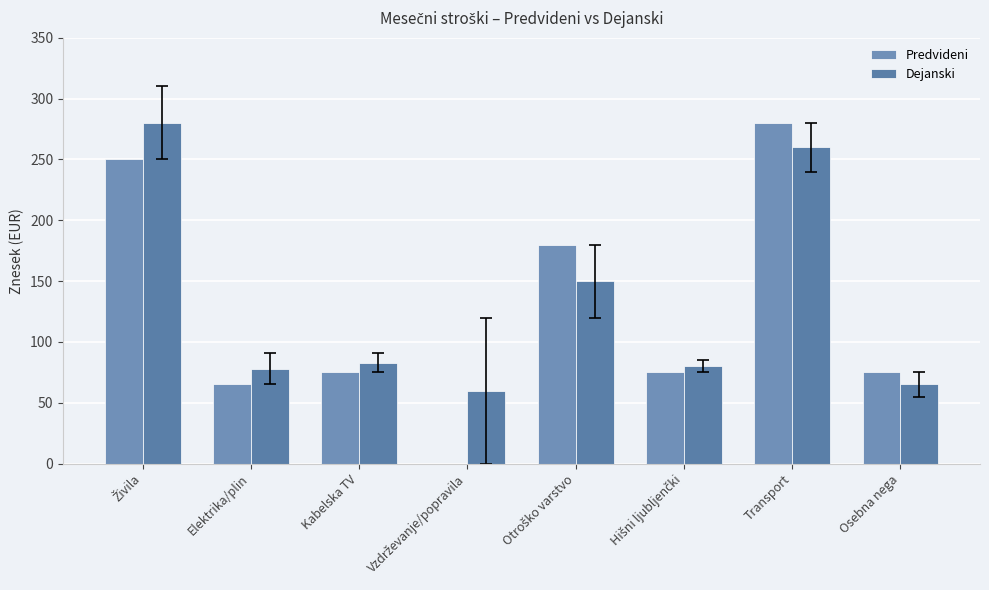

What is the label of the 7th bar from the left?

Transport